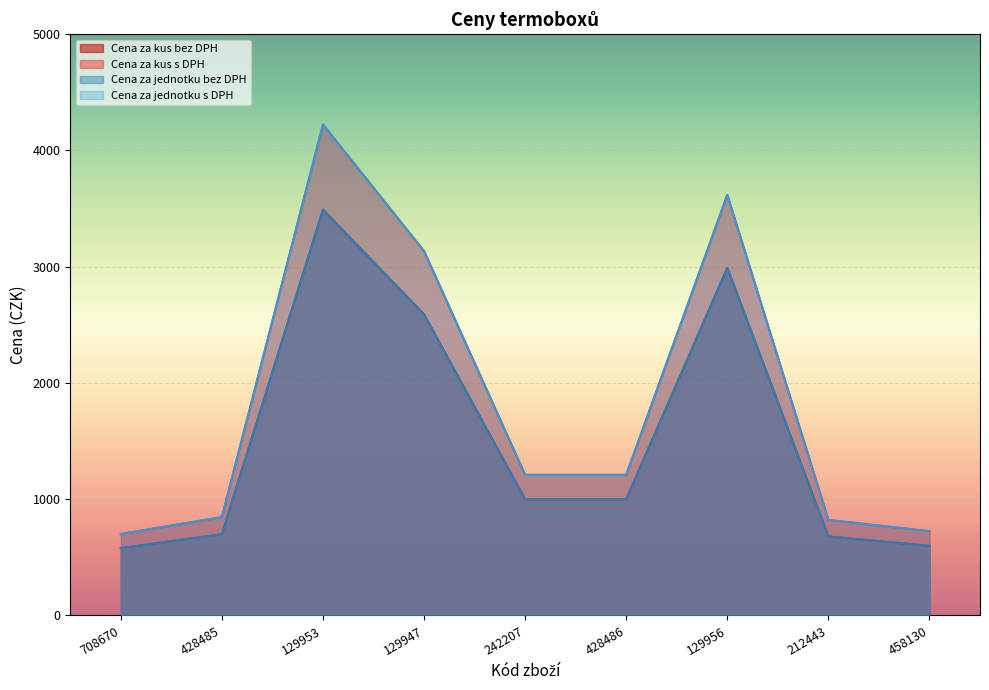

Which series has the largest range (max minus min)?

Cena za kus s DPH